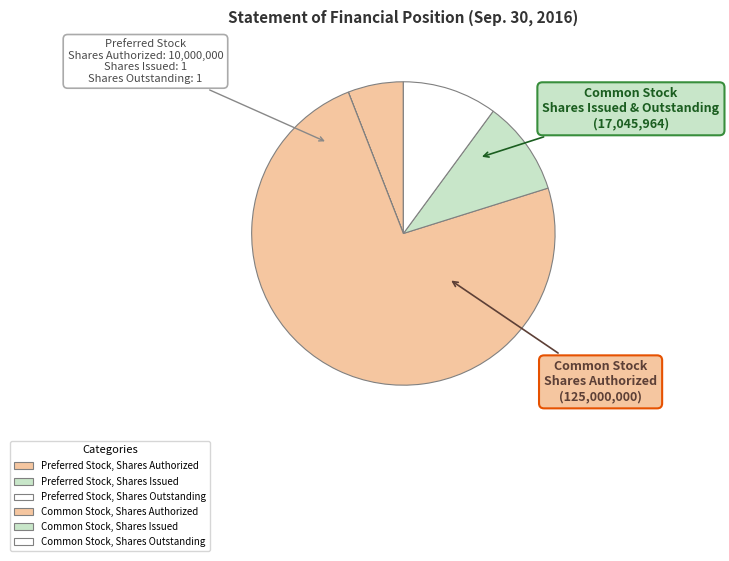

Which category has the smallest portion of the pie?

Preferred Stock, Shares Issued